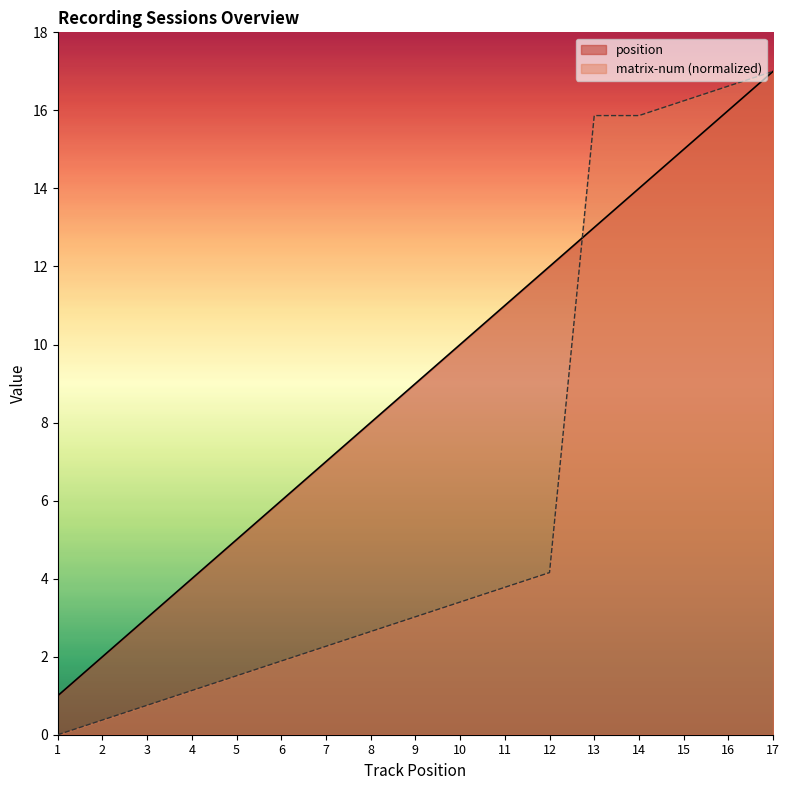

Which series changed the most between 3 and 13?

matrix-num (normalized)